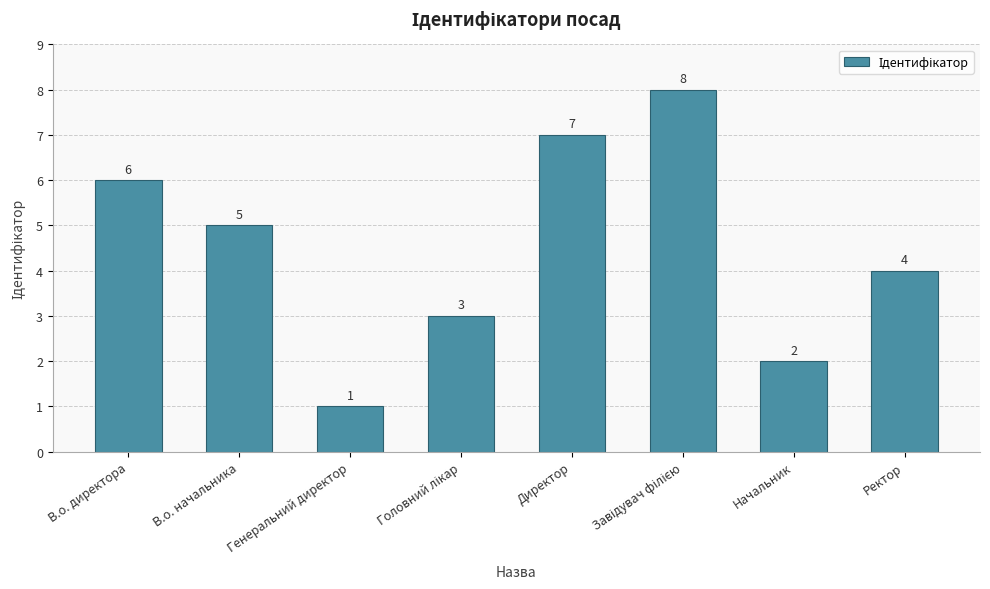

Which category has the lowest value across all series?

Генеральний директор